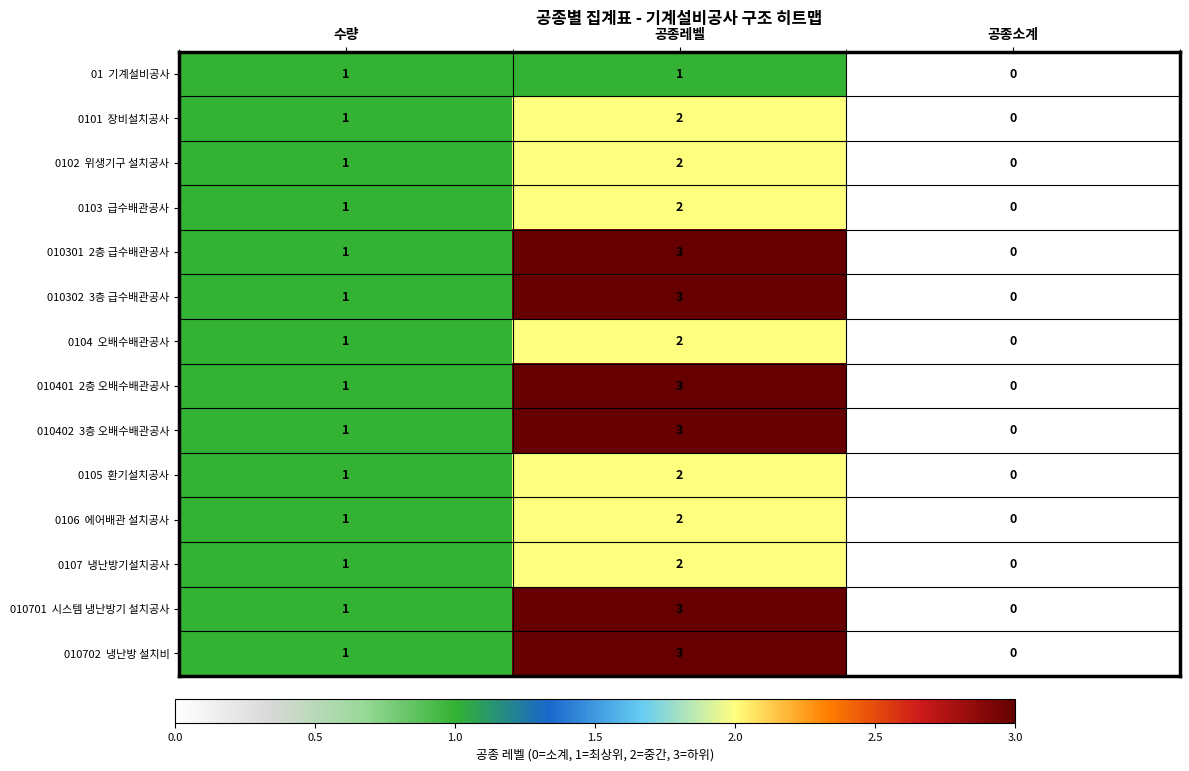

At which category is the sum across all series the highest?

공종레벨